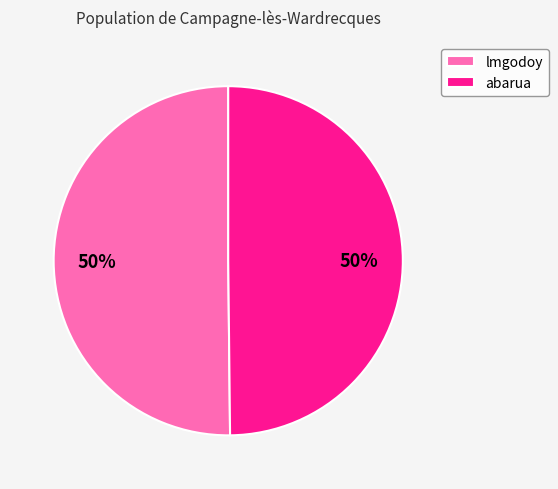

To the nearest percent, what is the combined percentage of lmgodoy and abarua?

100%